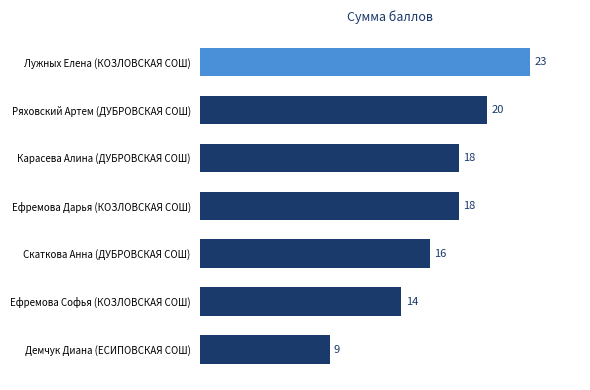

What is the sum of all values?

118